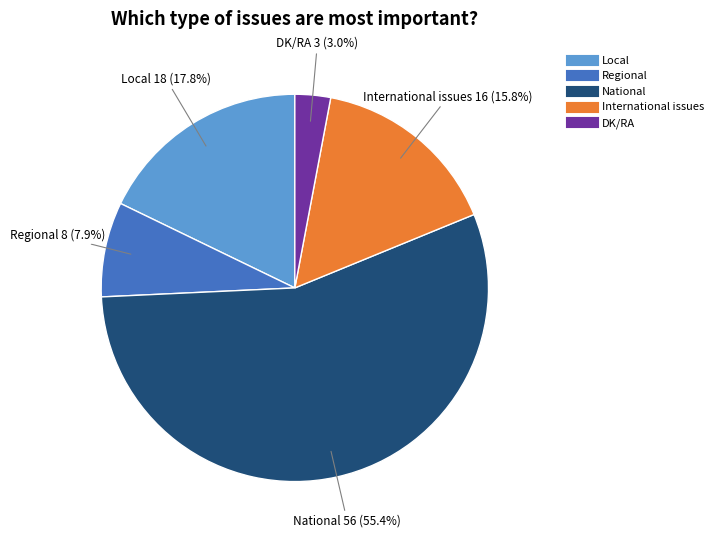

Combined, do International issues and DK/RA account for over 50%?

No